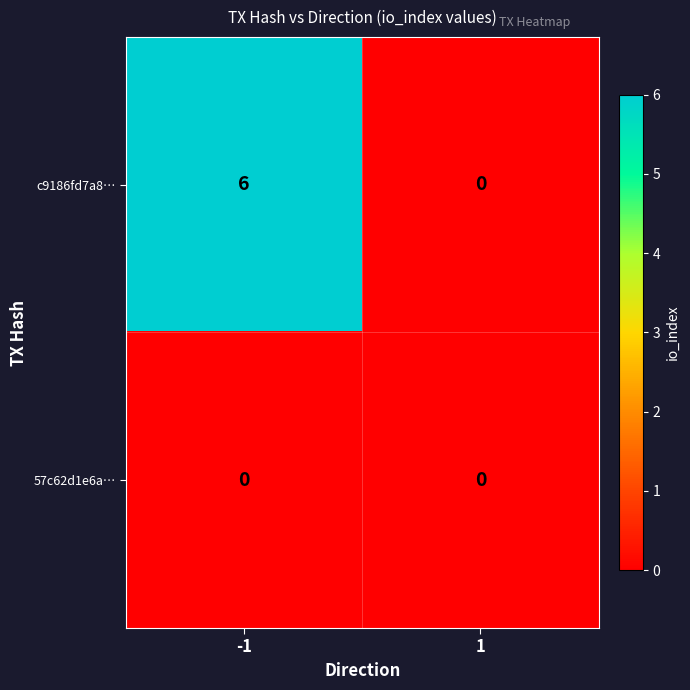

How many distinct data groups are displayed?

2